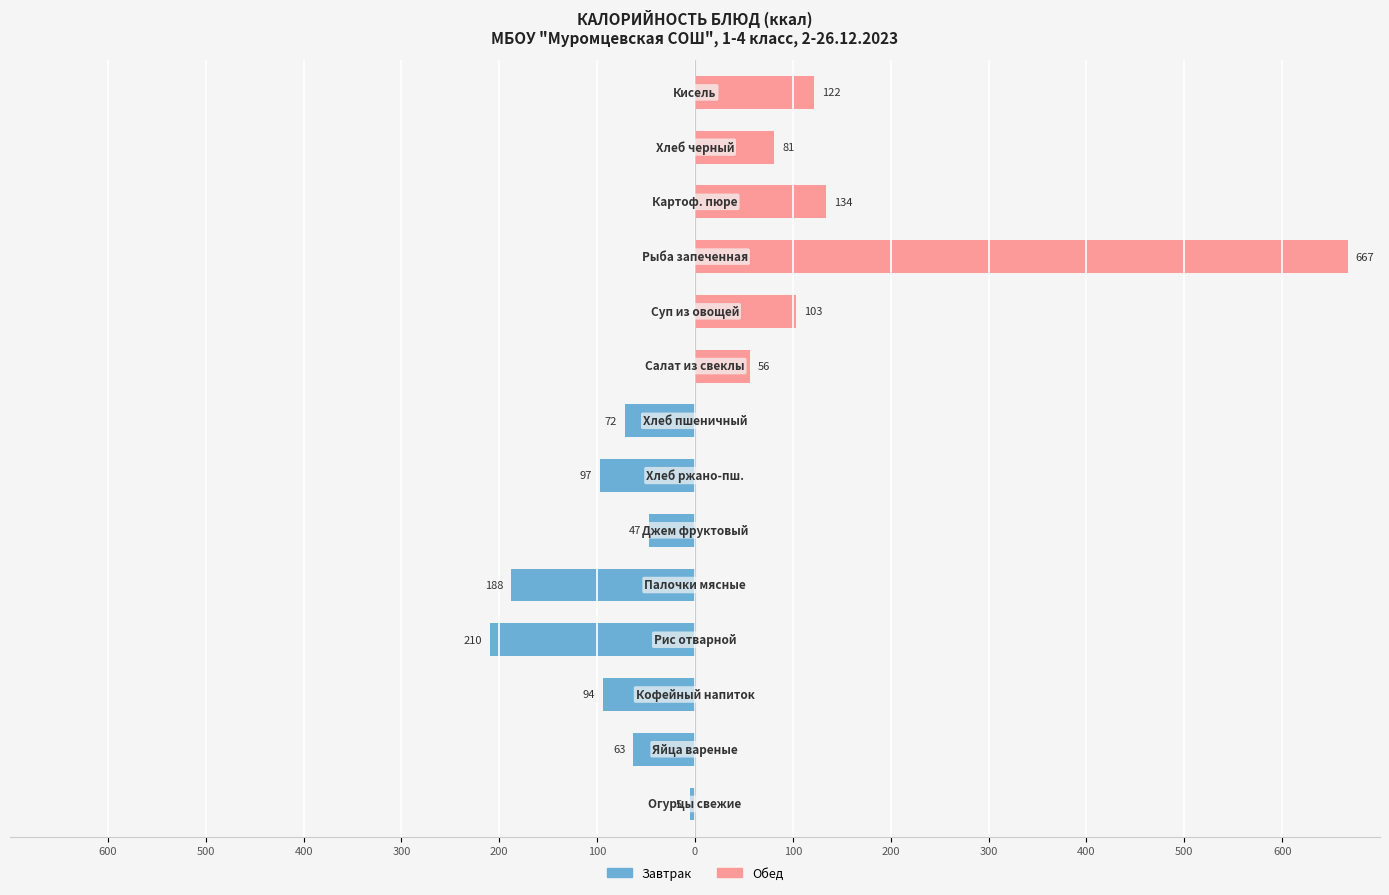

Read the Завтрак value at 300.

-210